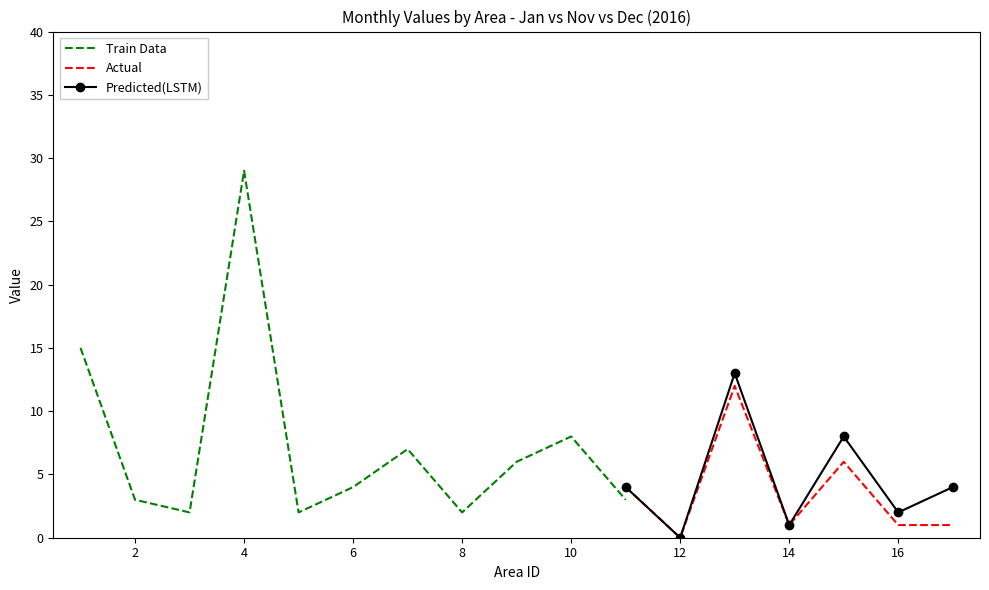

Is it true that Predicted(LSTM) equals 1 at 14?

True